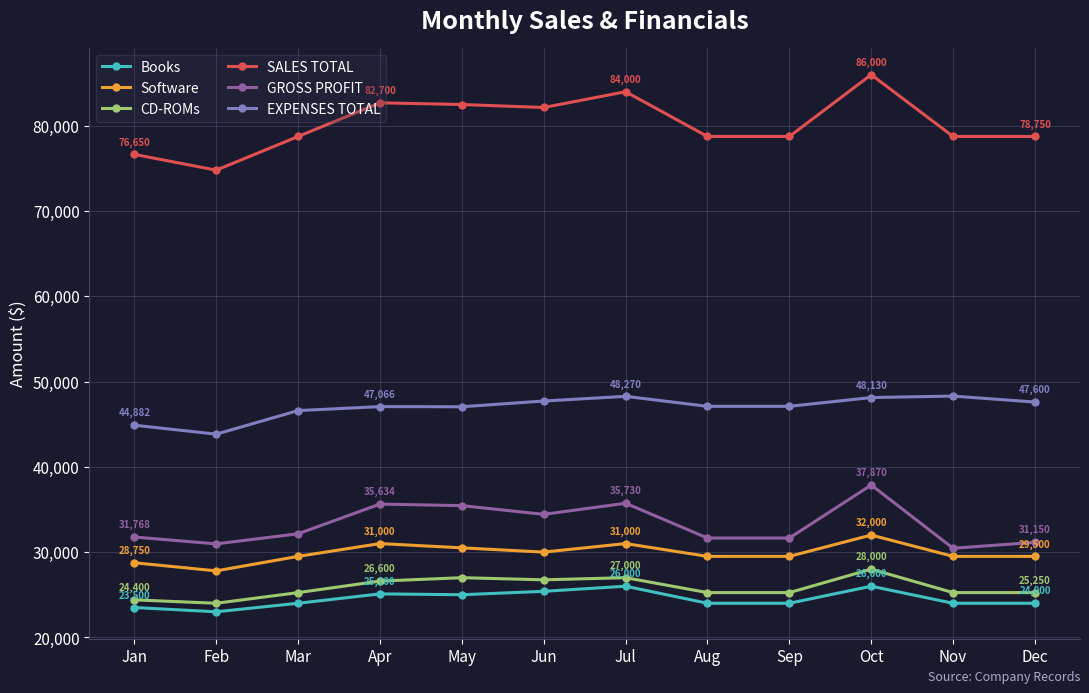

True or false: Books has more than 0 interior local peaks.

True